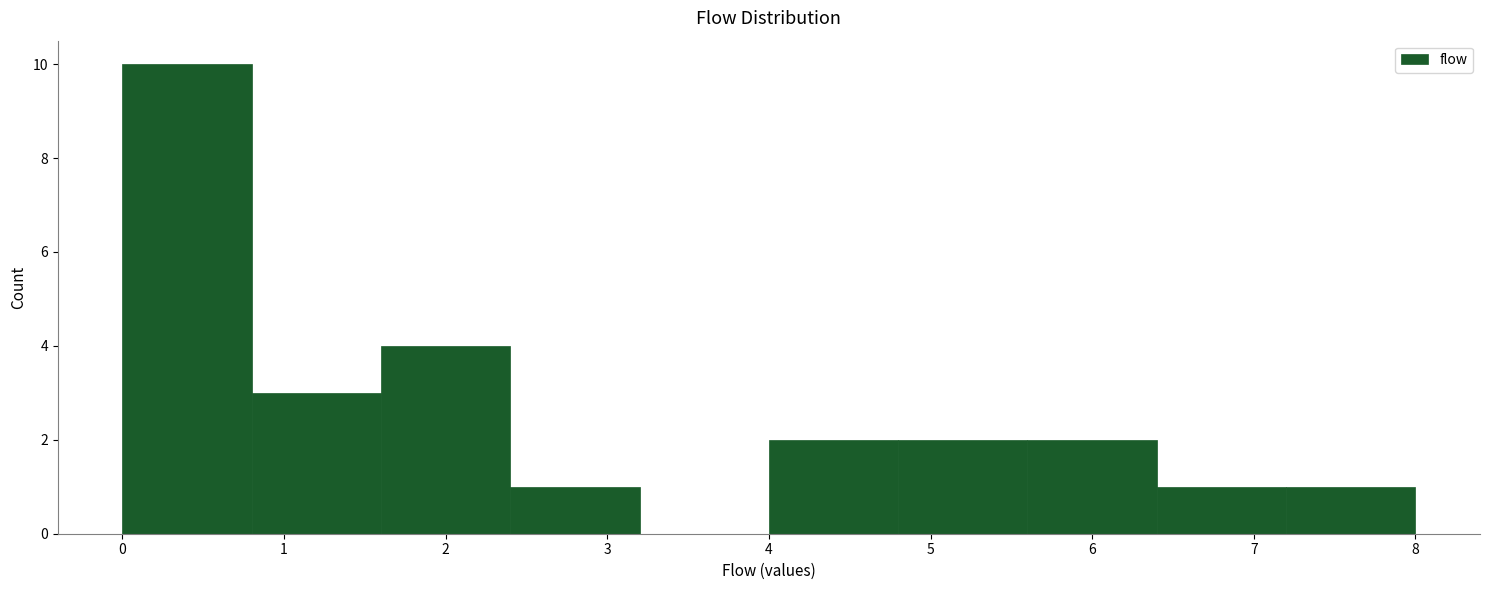

How tall is the bar that spans 2.4 to 3.2 on the x-axis? The values are not printed on the chart, so give them approximately, as read against the axis.

1